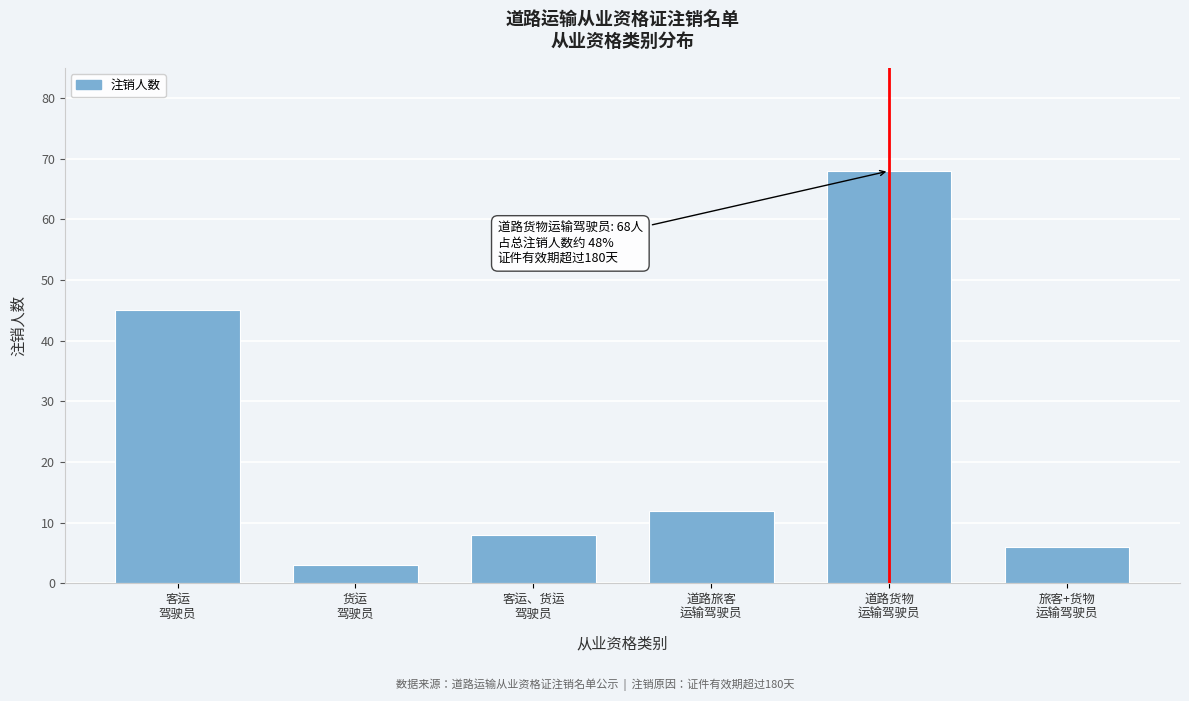

Reading right to left, what are all the values shown in this chart?

6	68	12	8	3	45